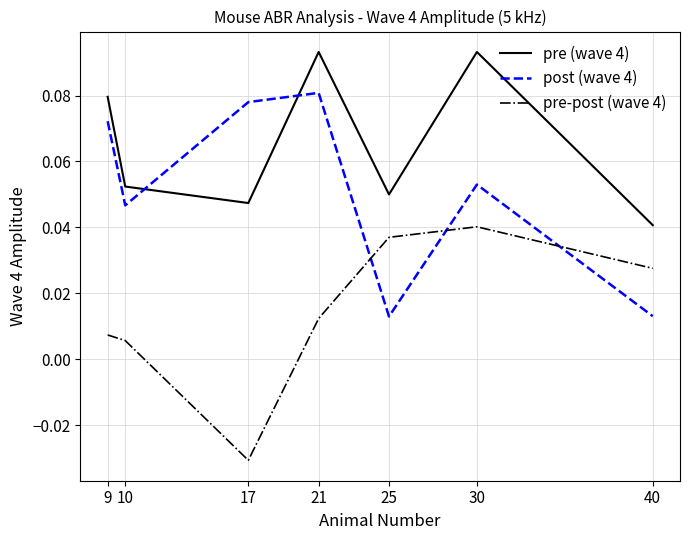

True or false: post (wave 4) and pre (wave 4) cross at least once.

True